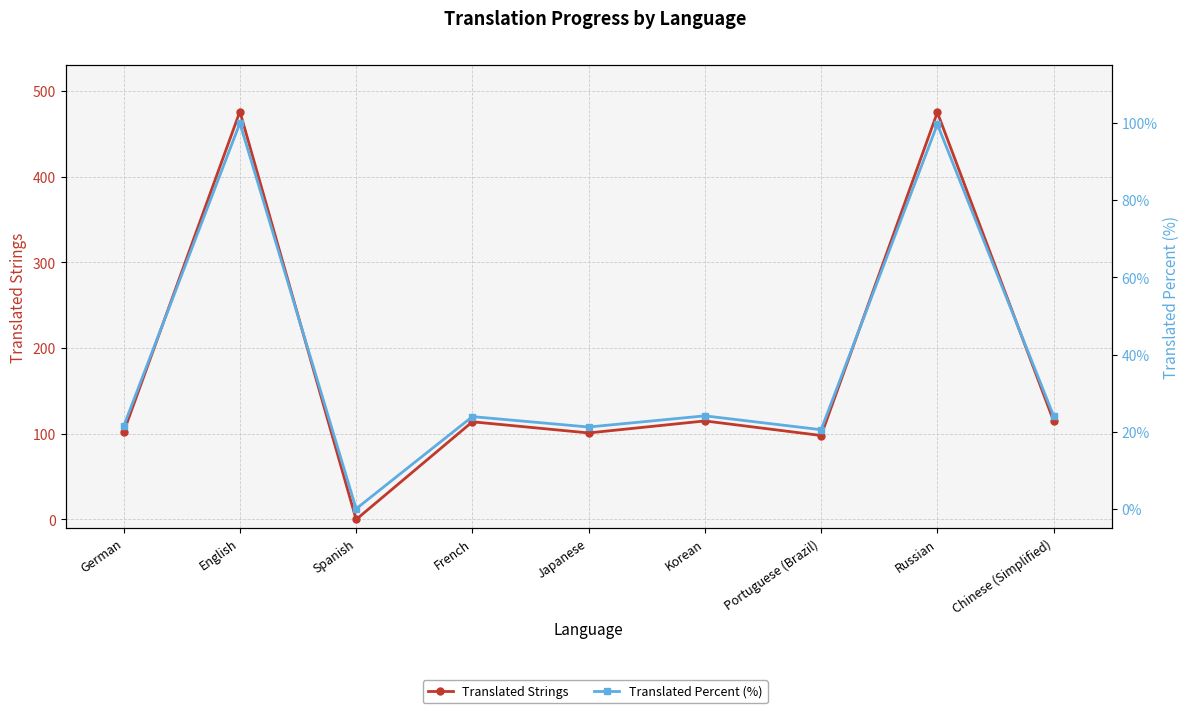

What position from the right is English?

8